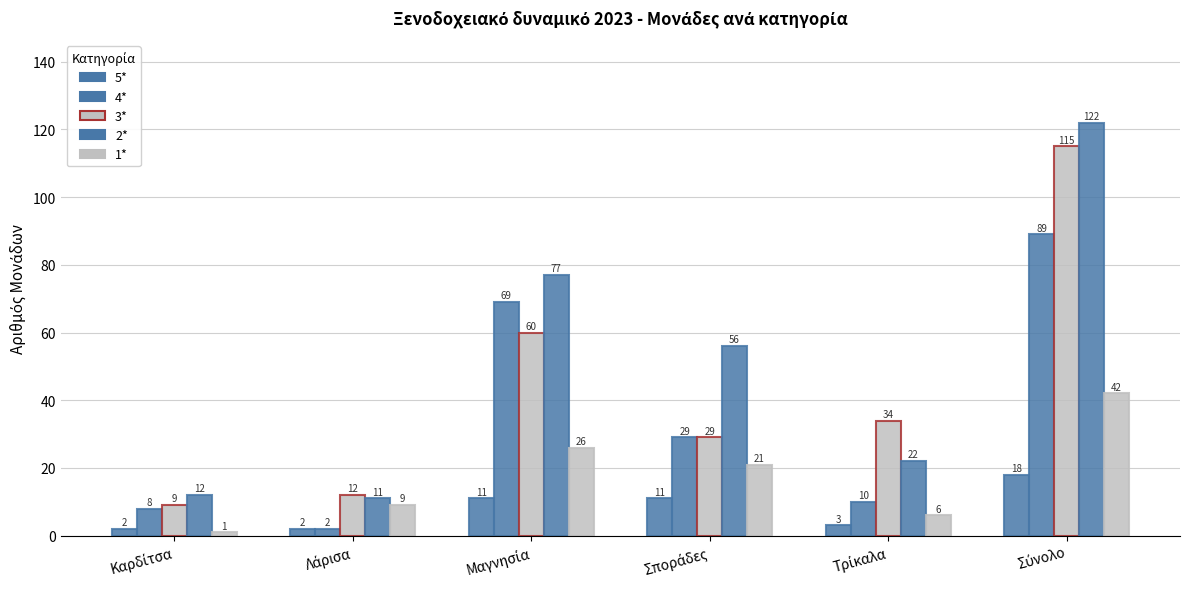

What is the label of the 3rd bar from the right?

Σποράδες